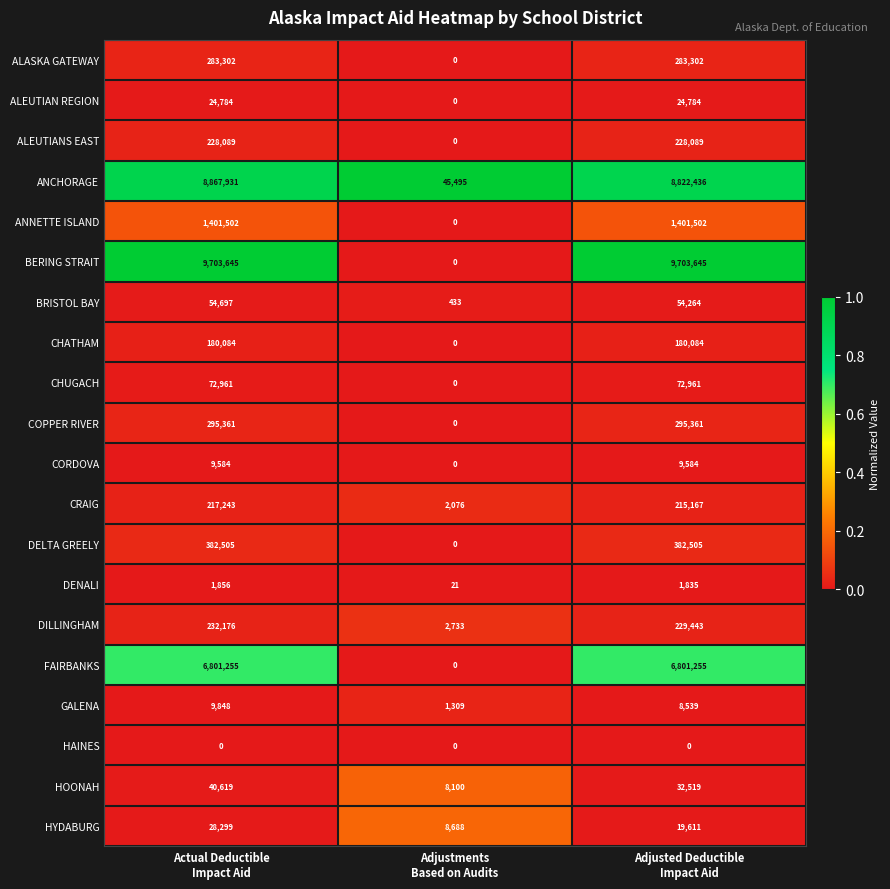

Which series has the widest spread of values?

BERING STRAIT